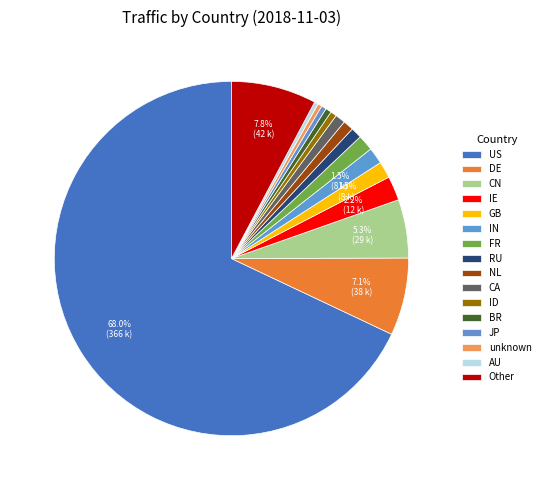

To the nearest percent, what is the average slice percentage?

6%